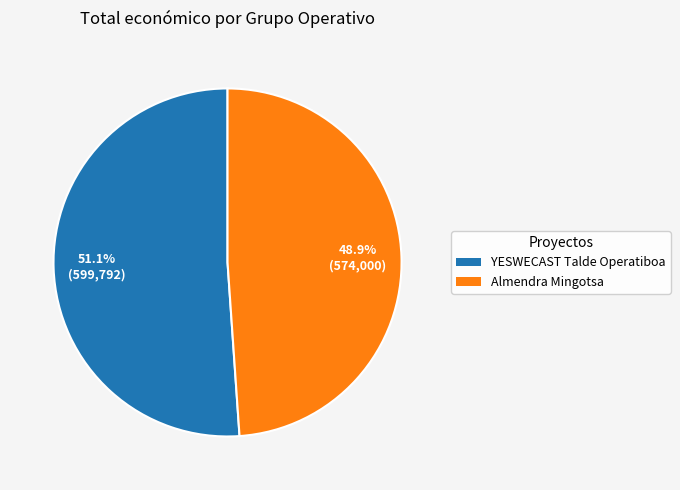

Rank the categories by value from lowest to highest.

Almendra Mingotsa, YESWECAST Talde Operatiboa